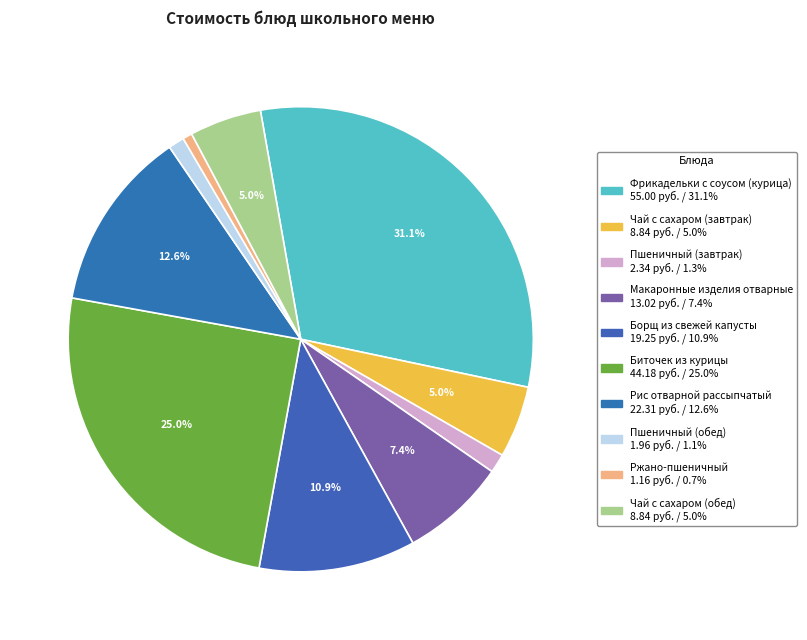

True or false: Биточек из курицы accounts for 11% of the total.

False